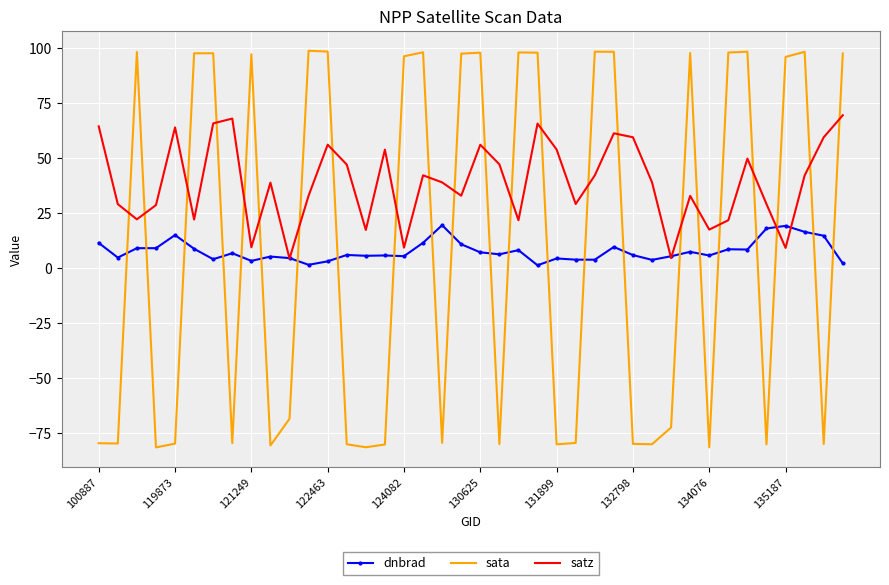

List the series in order of their peak value, highest first.

sata, satz, dnbrad